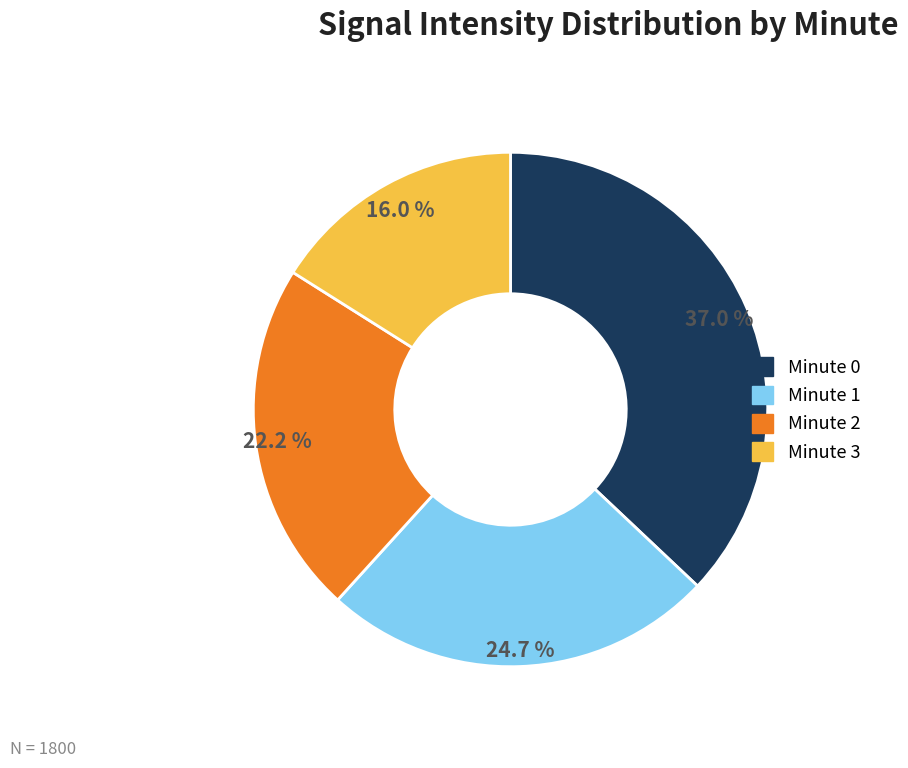

To the nearest percent, what is the average slice percentage?

25%